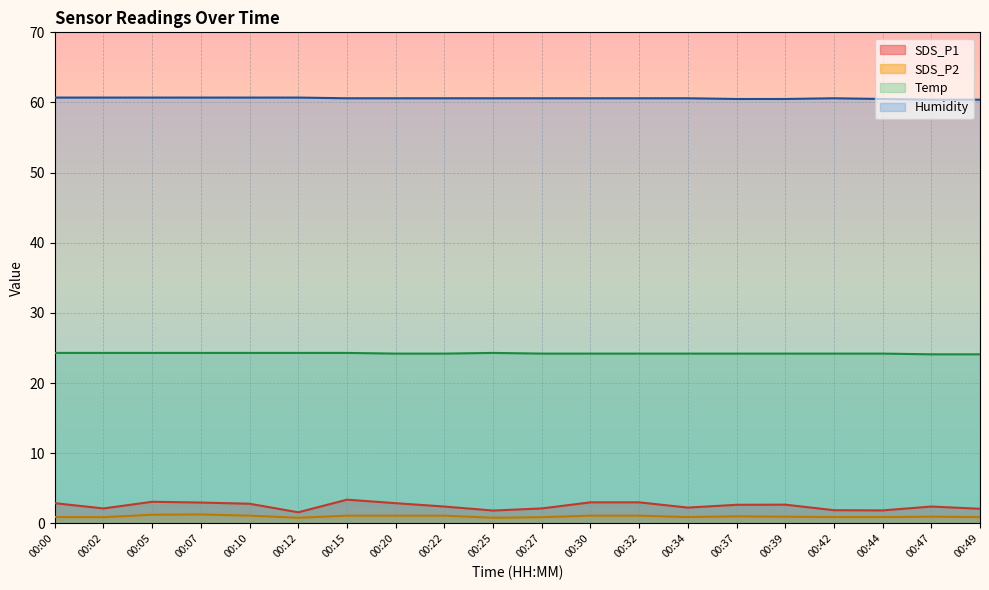

Which series has the largest total across all categories?

Humidity